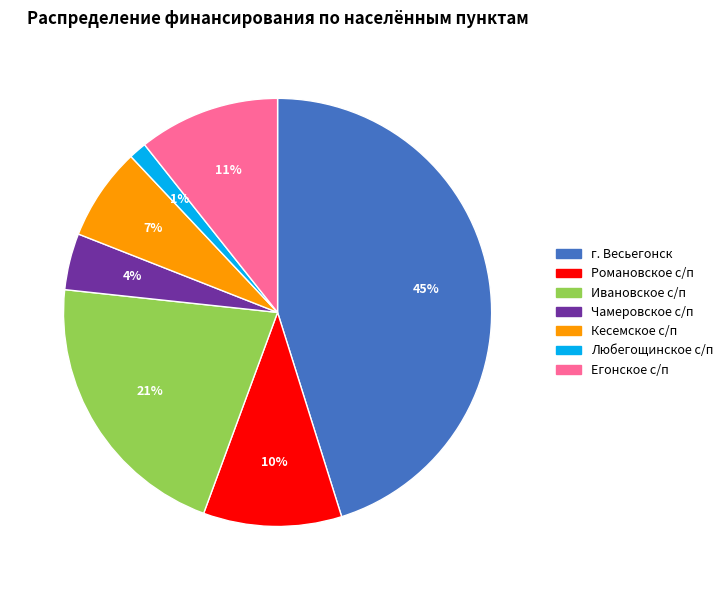

True or false: Ивановское с/п accounts for 21% of the total.

True